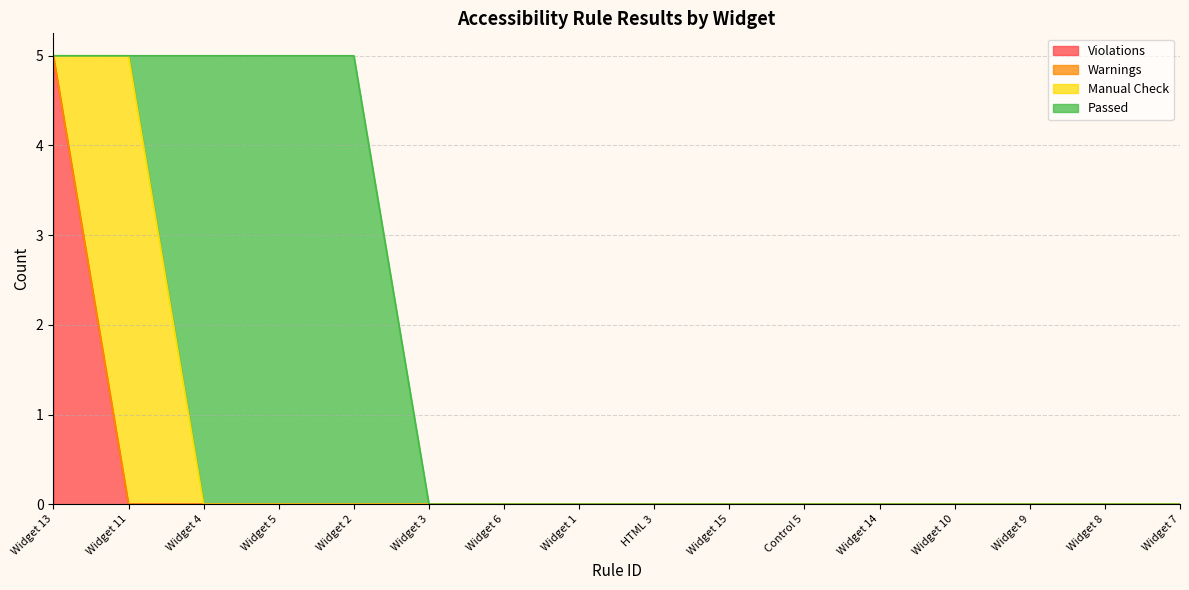

How many intersections are there between Passed and Manual Check?

1